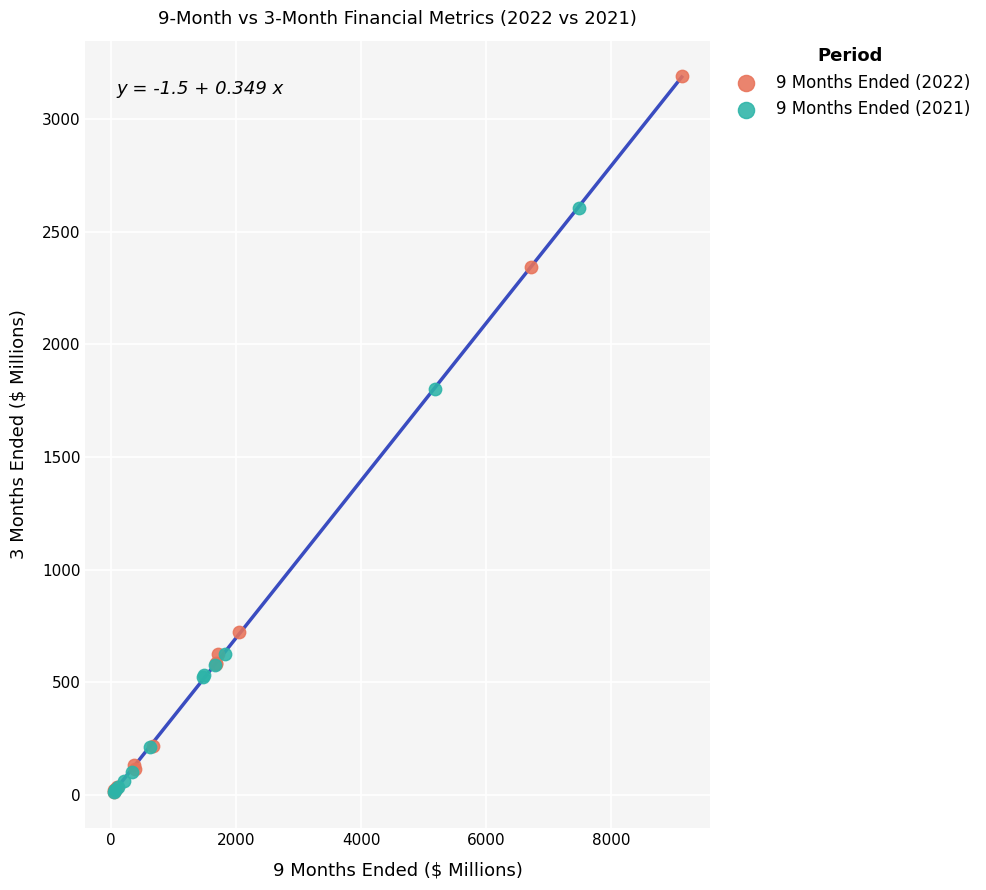

Which series has the widest spread of Y values?

9 Months Ended (2022)